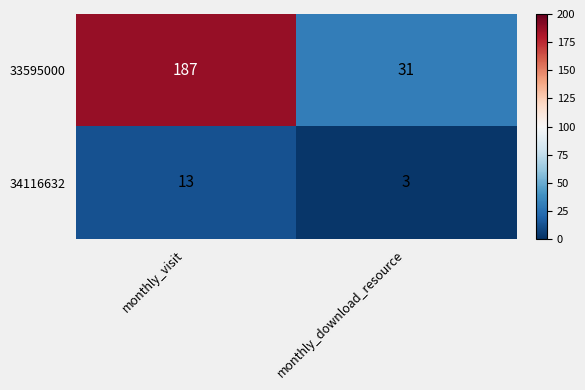

The value of 34116632 at monthly_download_resource is 4. True or false?

False